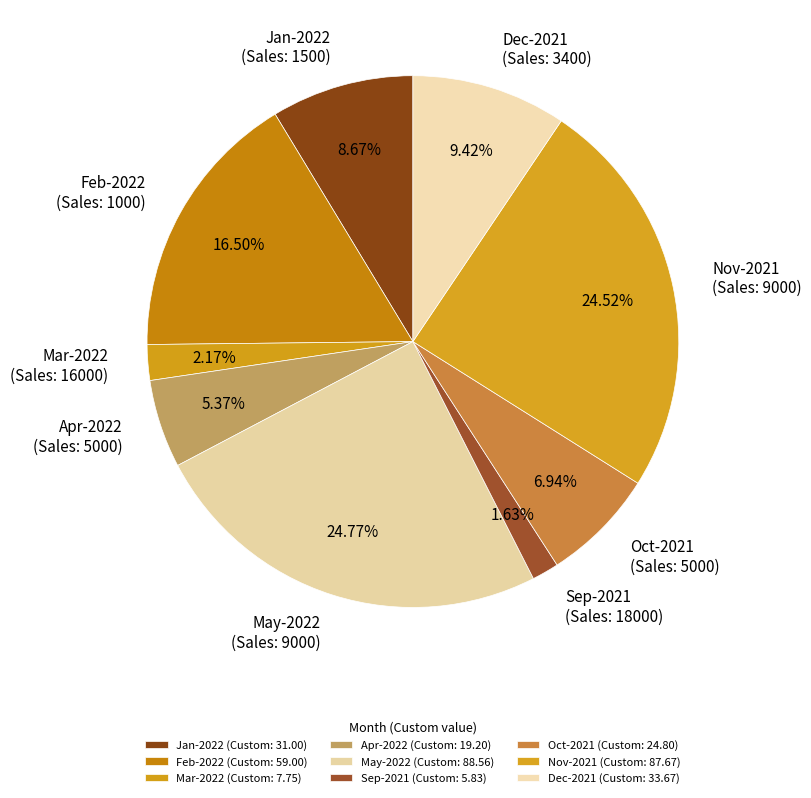

How many slices are in this pie chart?

9